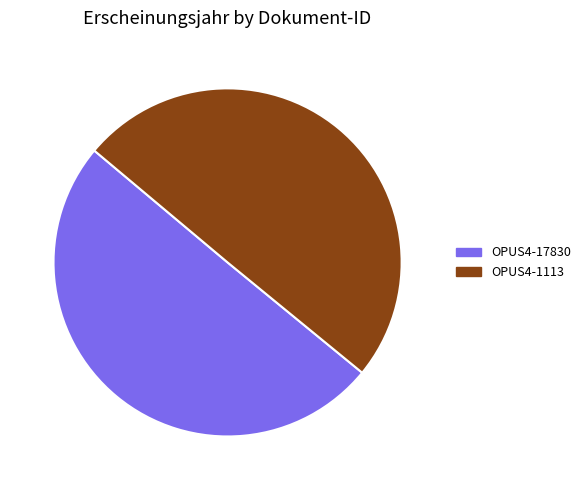

To the nearest percent, what portion does OPUS4-17830 represent?

50%